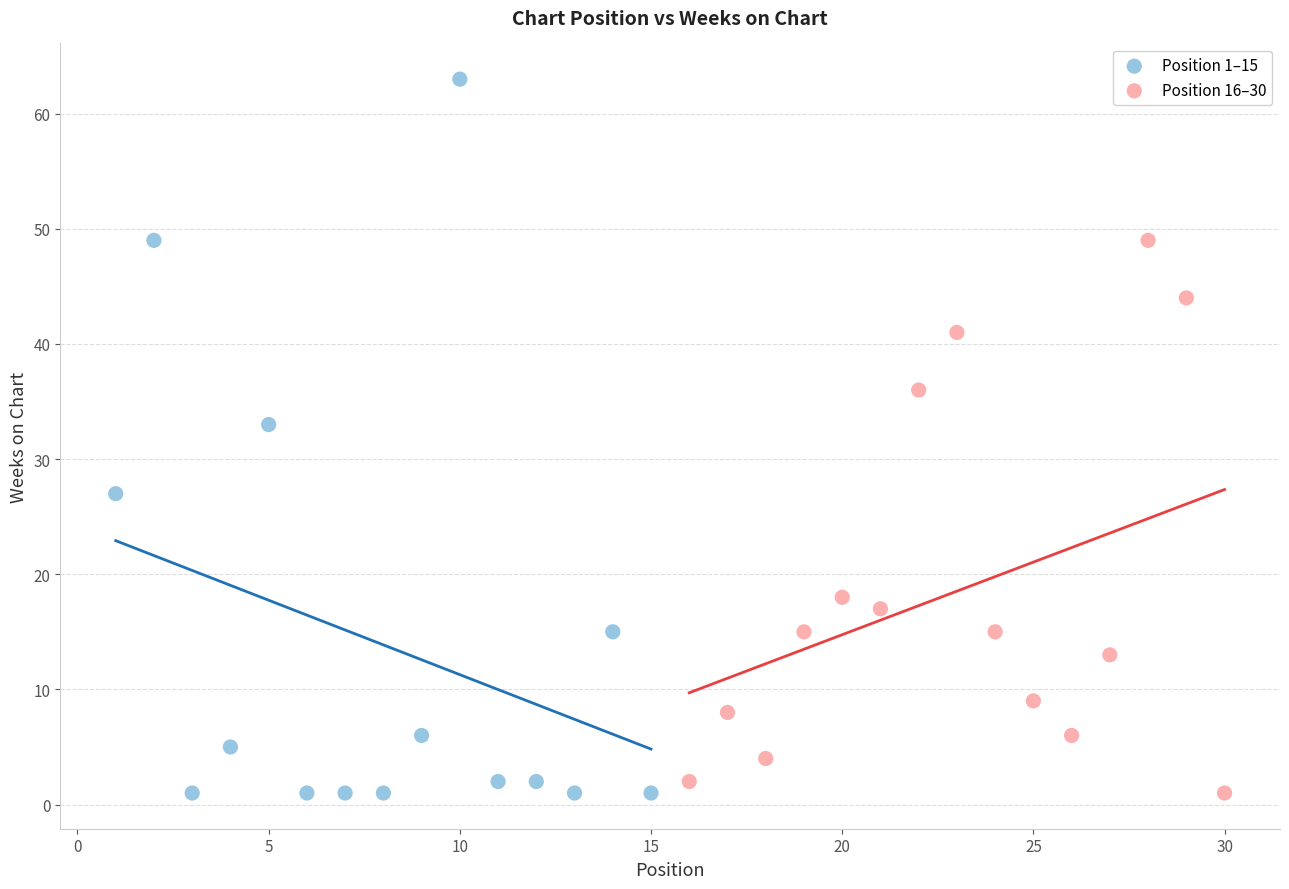

Which series has the widest spread of Y values?

Position 1–15